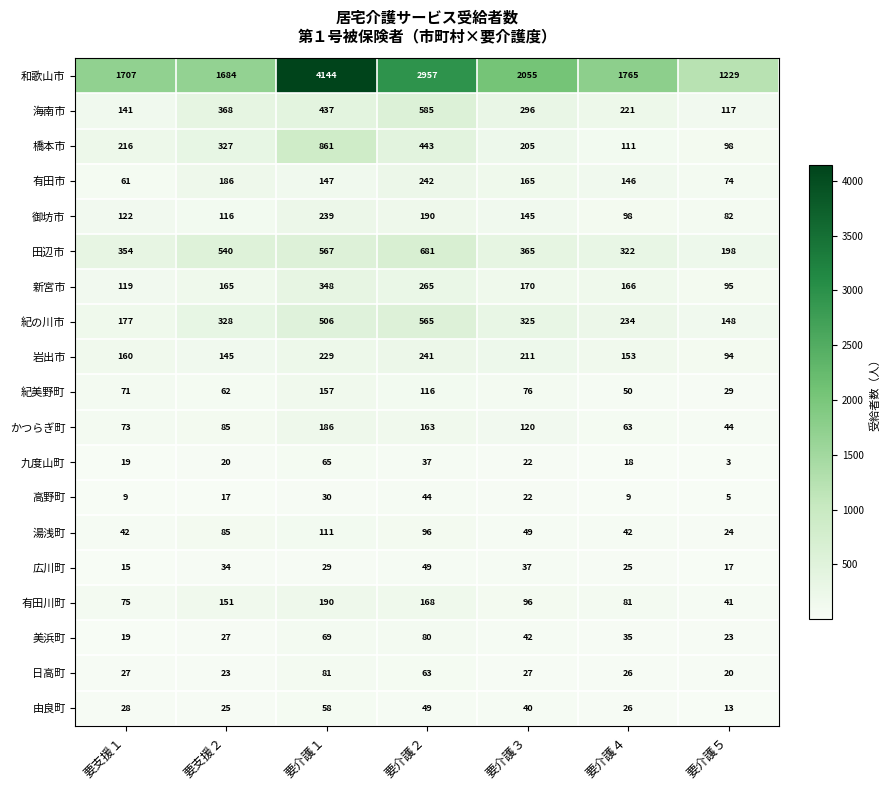

Which category has the highest value across all series?

要介護１